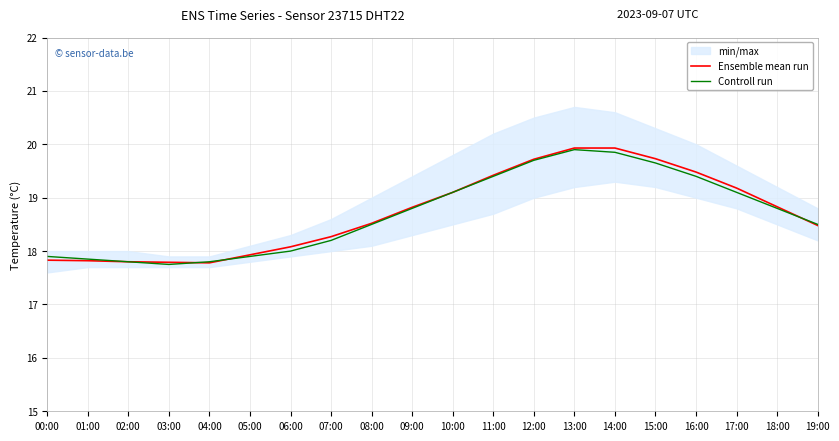

Reading right to left, transcribe all the data shown in this chart.

Ensemble mean run: 18.5	18.8	19.2	19.5	19.7	19.9	19.9	19.7	19.4	19.1	18.8	18.5	18.3	18.1	17.9	17.8	17.8	17.8	17.8	17.8
Controll run: 18.5	18.8	19.1	19.4	19.6	19.9	19.9	19.7	19.4	19.1	18.8	18.5	18.2	18.0	17.9	17.8	17.8	17.8	17.9	17.9